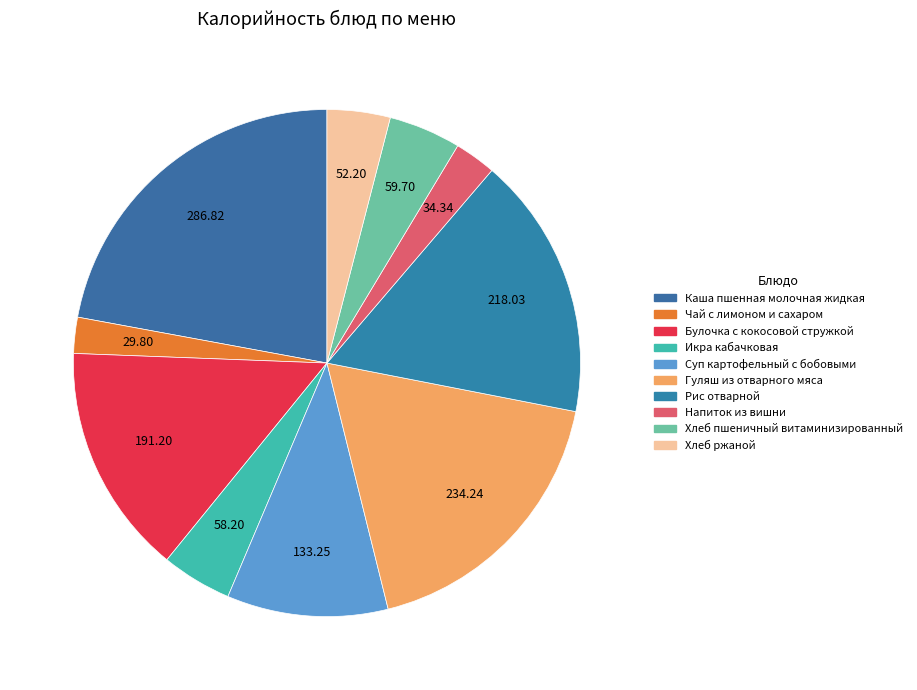

To the nearest percent, what portion does Гуляш из отварного мяса represent?

18%